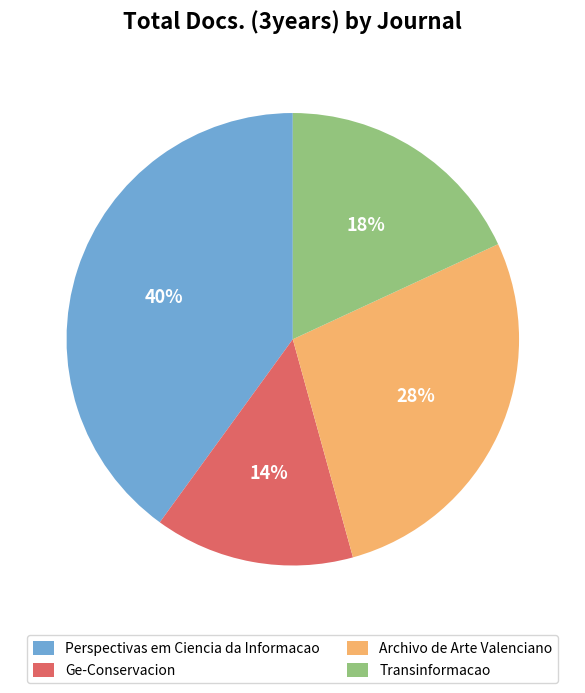

To the nearest percent, what is the combined percentage of Perspectivas em Ciencia da Informacao and Archivo de Arte Valenciano?

68%